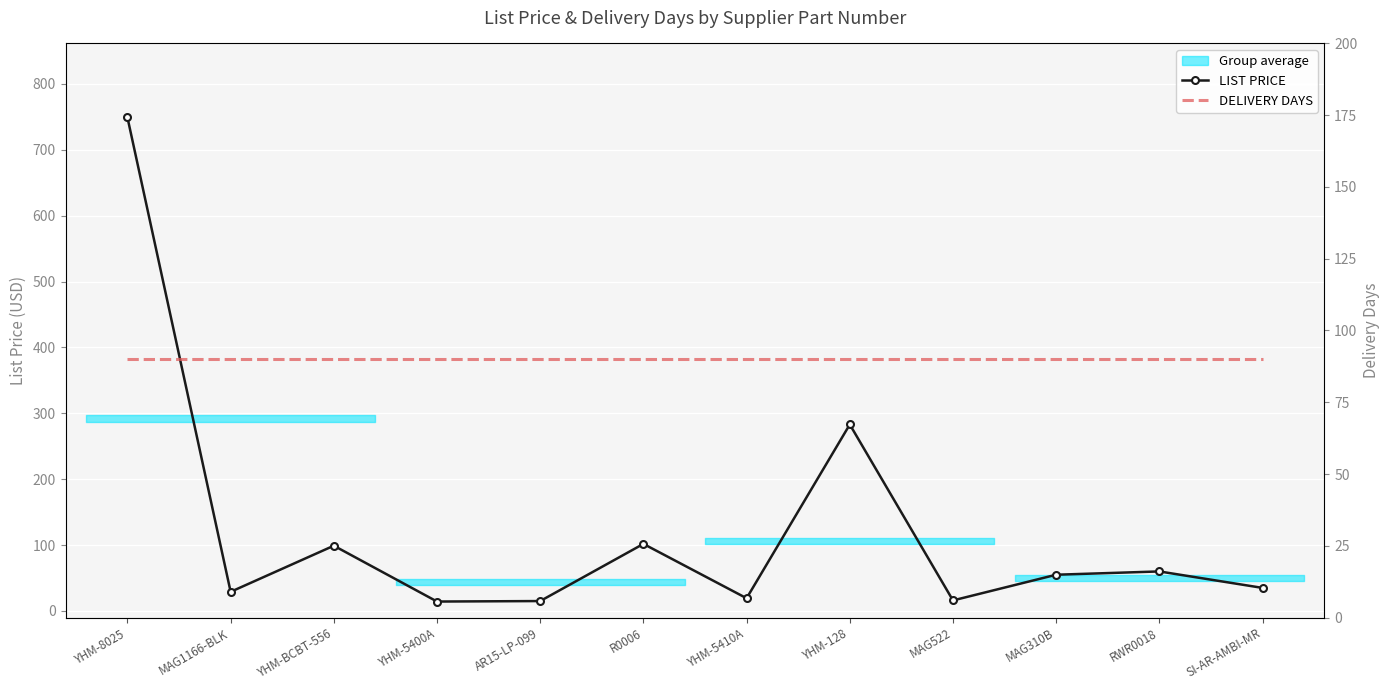

True or false: DELIVERY DAYS has more than 1 points higher than both neighbors.

False